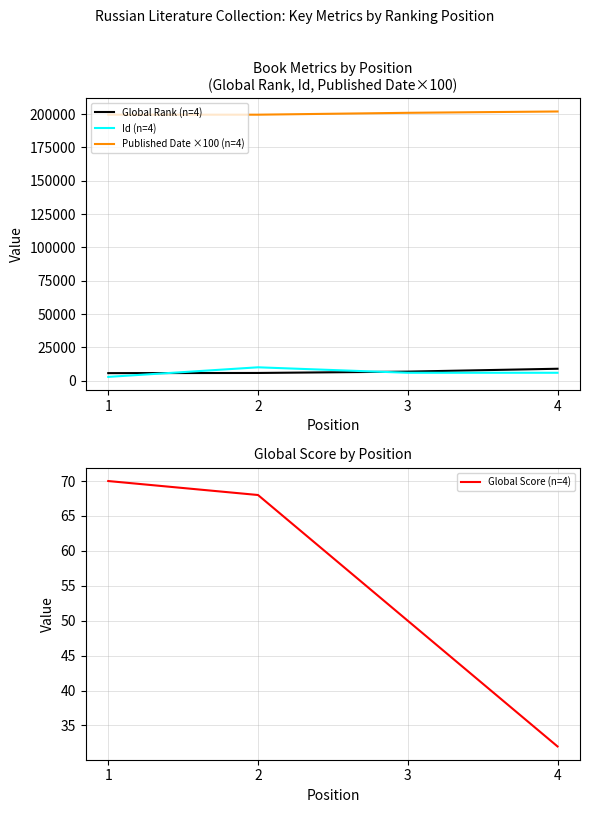

Is it true that Global Score (n=4) equals 107 at 1?

False